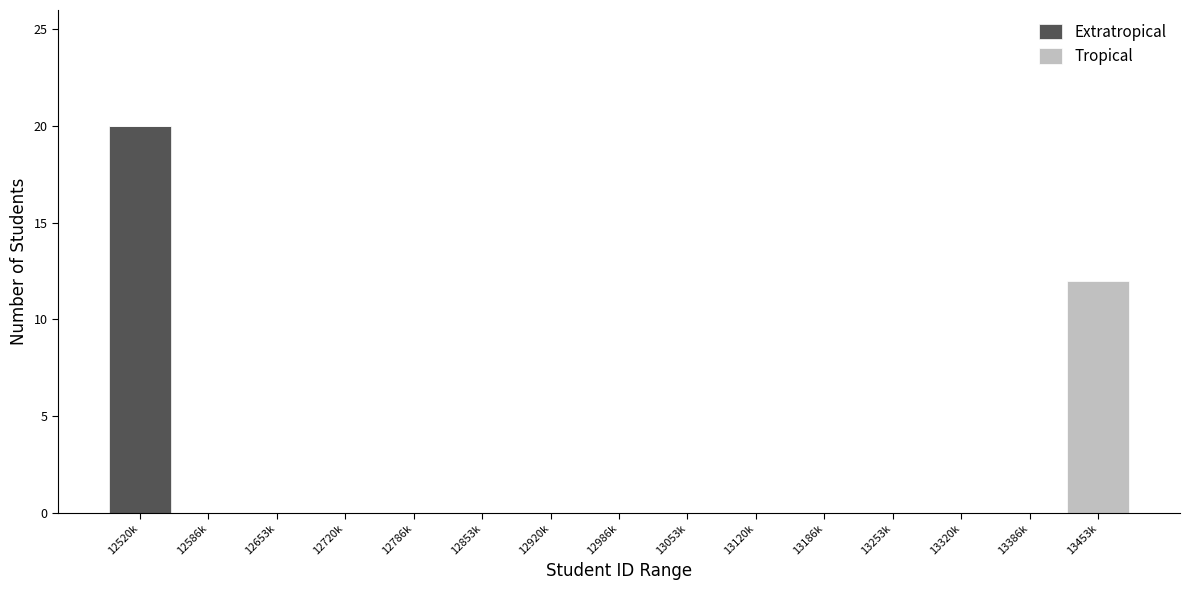

Reading left to right, transcribe the values for Extratropical.

12520k=20	12586k=0	12653k=0	12720k=0	12786k=0	12853k=0	12920k=0	12986k=0	13053k=0	13120k=0	13186k=0	13253k=0	13320k=0	13386k=0	13453k=0